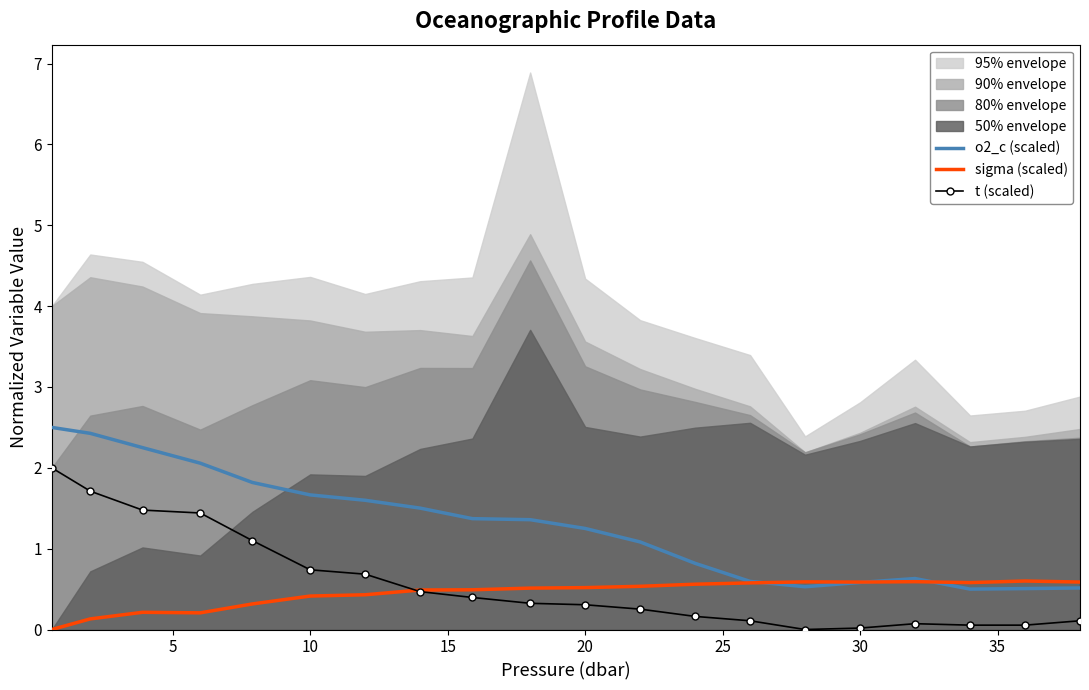

What is the sum of all sigma (scaled) values?

8.9